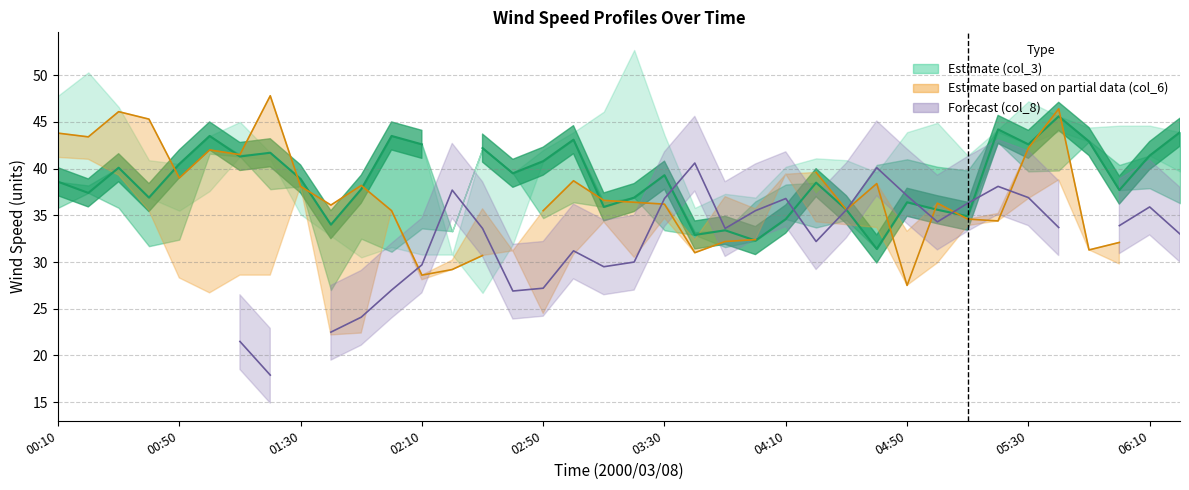

Does the chart display data point markers on the line(s)?

No